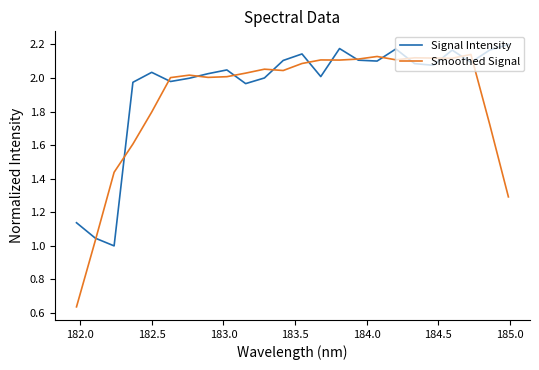

In Signal Intensity, how many points are lower than both neighbors (excluding endpoints)?

7